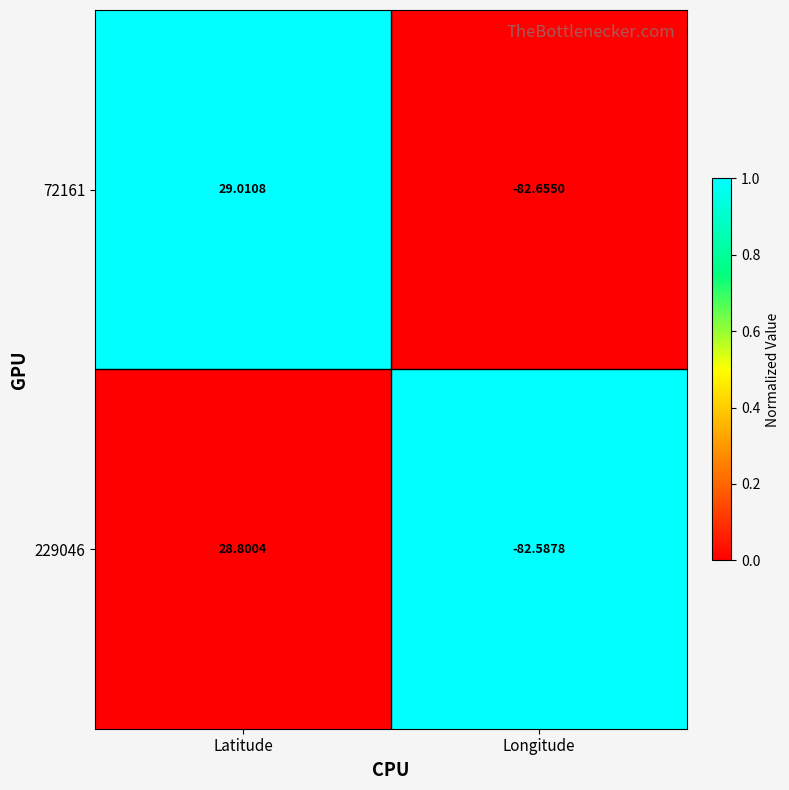

Where does the 72161 series first go above 29?

Latitude